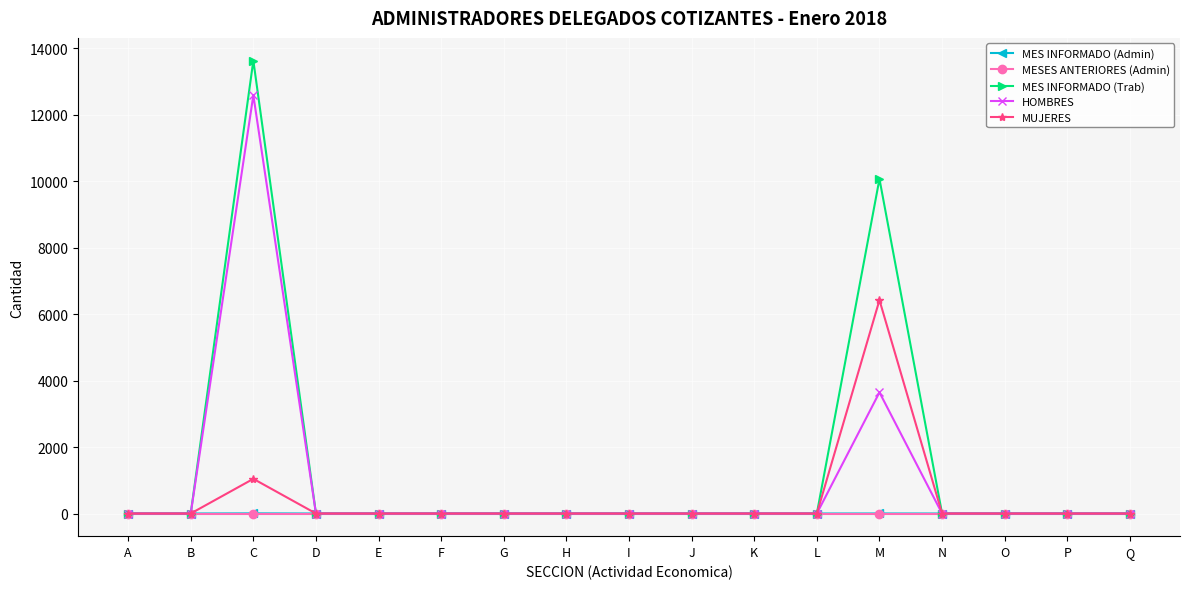

True or false: HOMBRES has more than 1 points higher than both neighbors.

True